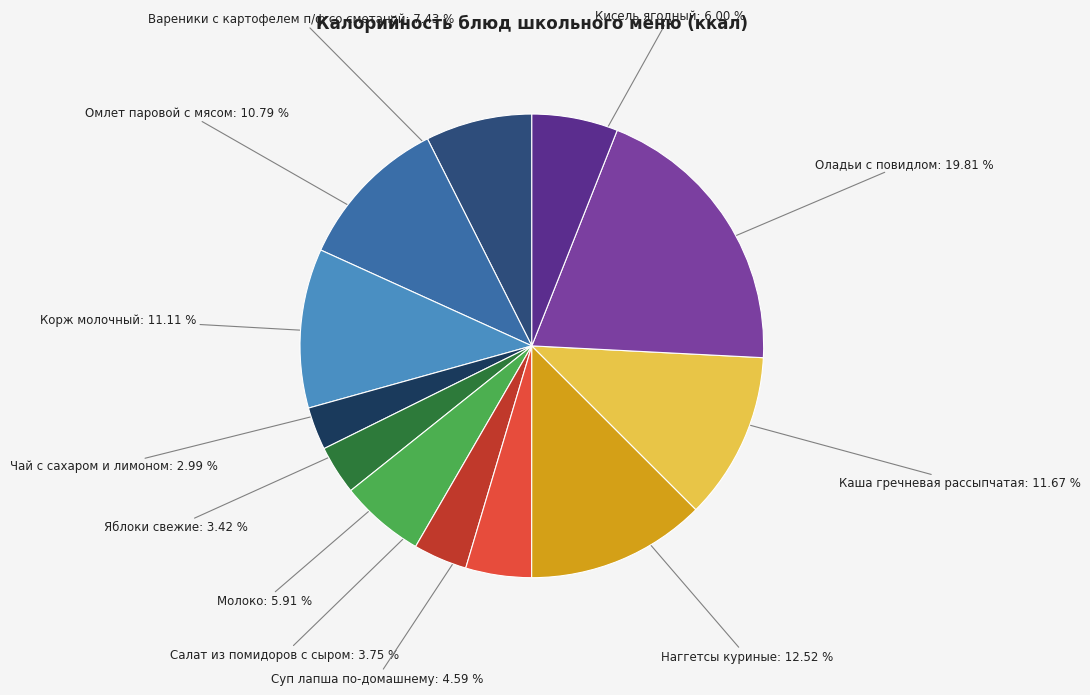

To the nearest percent, what is the combined percentage of Каша гречневая рассыпчатая and Наггетсы куриные?

24%